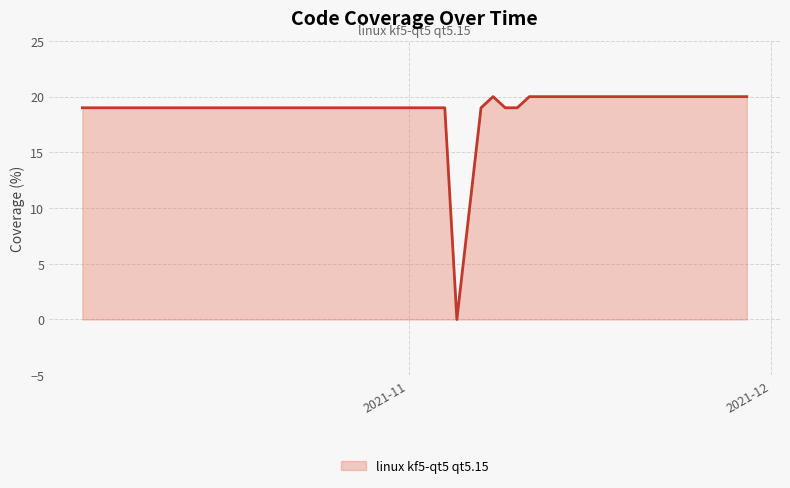

What is the maximum value shown in the chart?

20